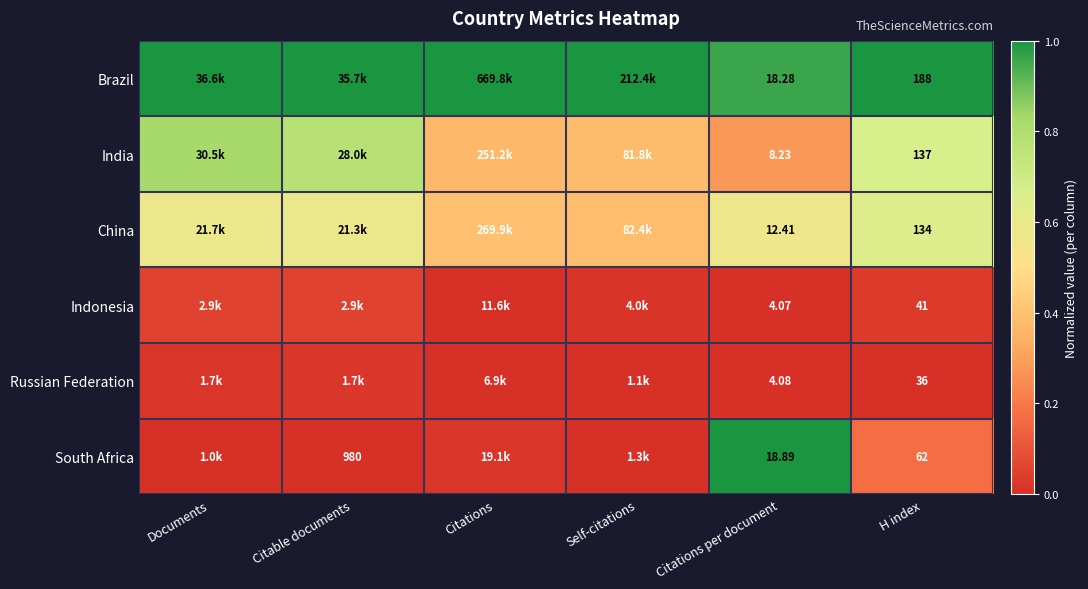

At Citations per document, list the series in order from largest to smallest.

South Africa, Brazil, China, India, Russian Federation, Indonesia